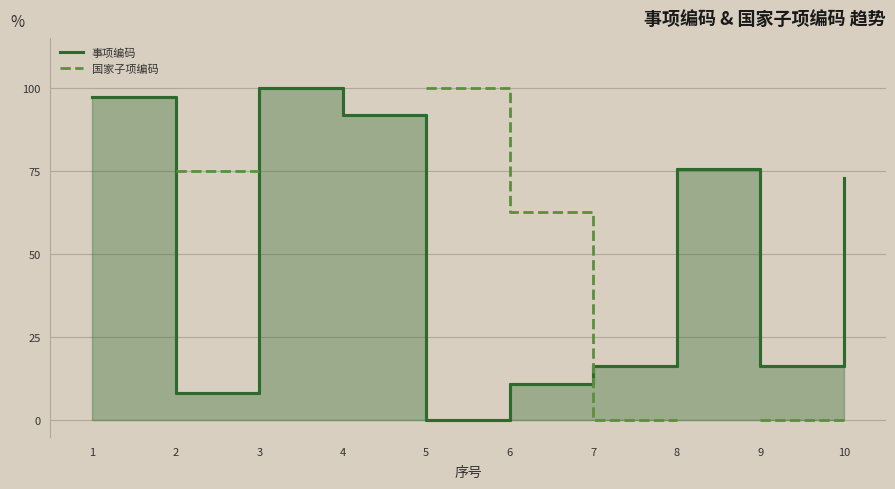

What are all the series names shown in the legend?

事项编码, 国家子项编码